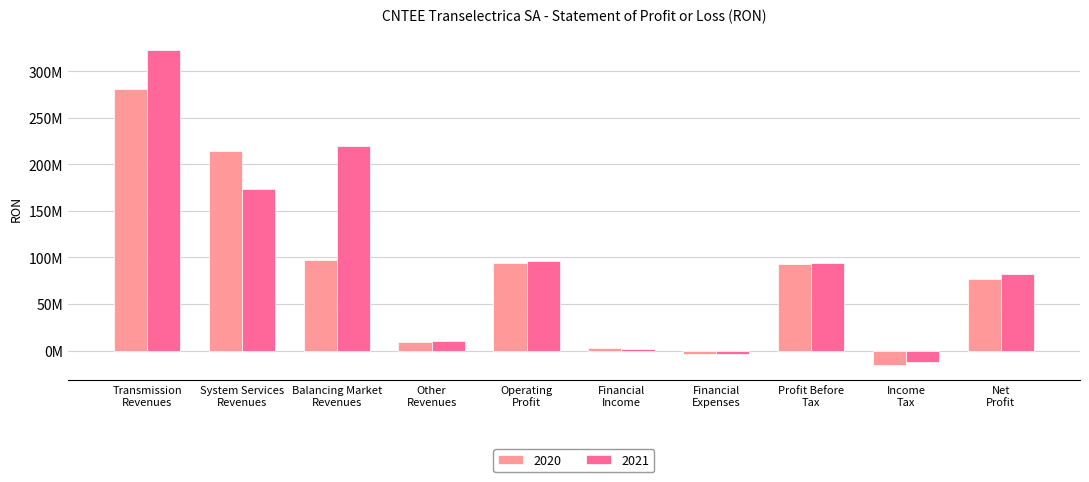

What is the value of the 2020 bar at the 1st from the left?

280971716